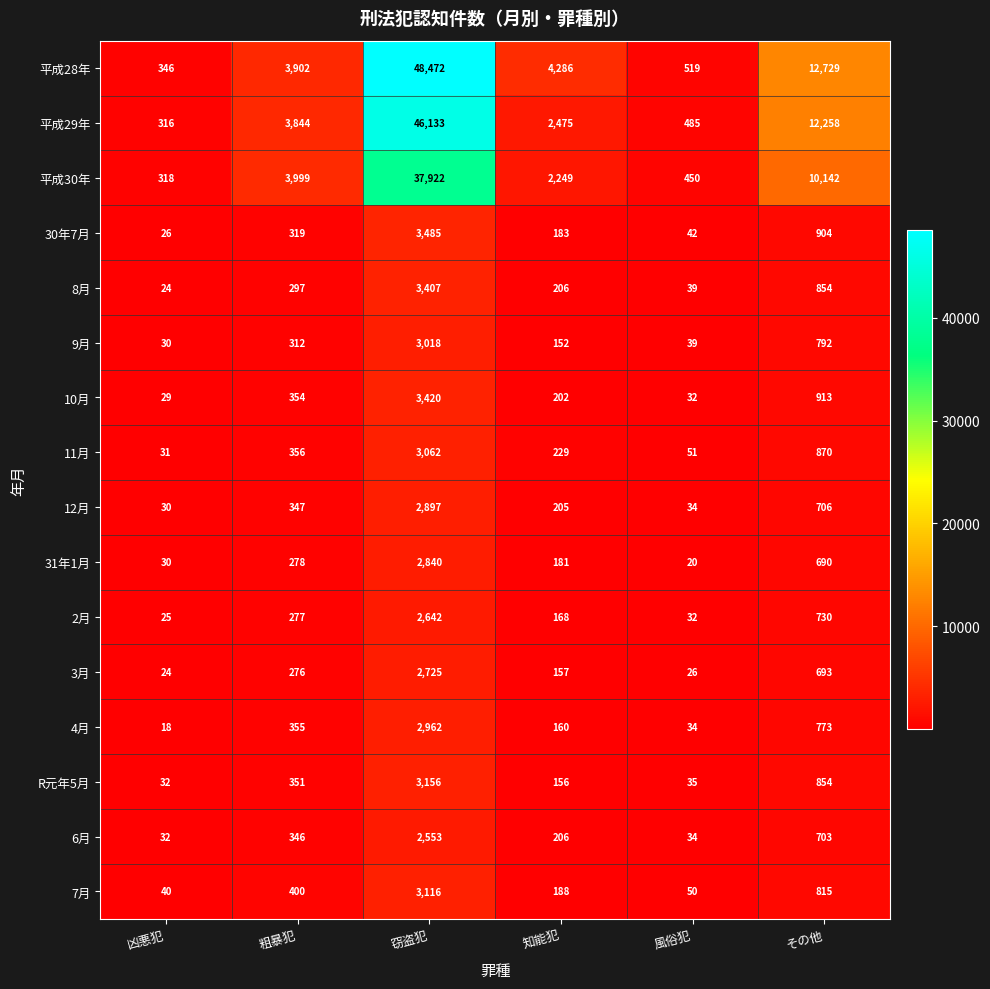

The value of 平成28年 at 凶悪犯 is 346. True or false?

True